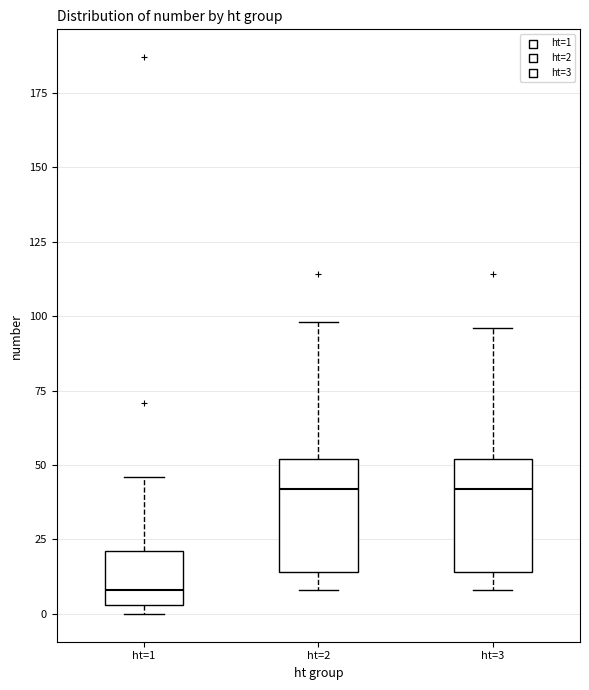

Reading left to right, transcribe this box plot: for each box, give where its median line is, the range the box spans, and where its two whiskers end, as read against the y-axis. The values are not printed on the chart, so give them approximately, as read against the axis.

ht=1: median 10, box 5 to 20, whiskers 0 to 45
ht=2: median 40, box 15 to 50, whiskers 10 to 100
ht=3: median 40, box 15 to 50, whiskers 10 to 95